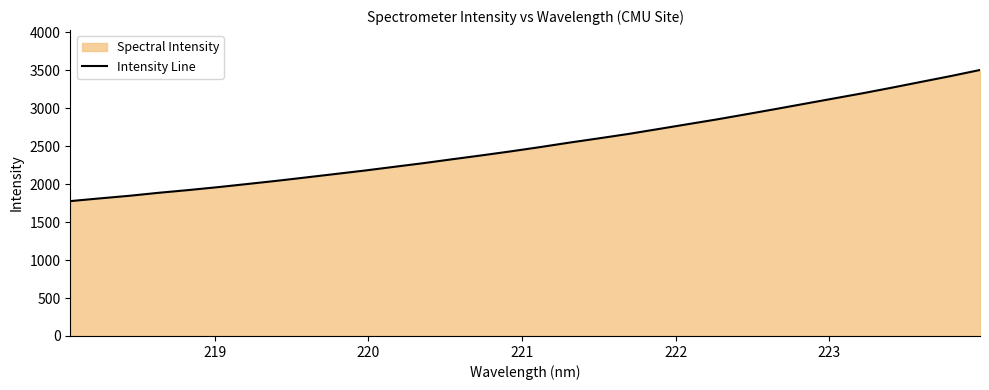

What is the sum of all values?

80759.8